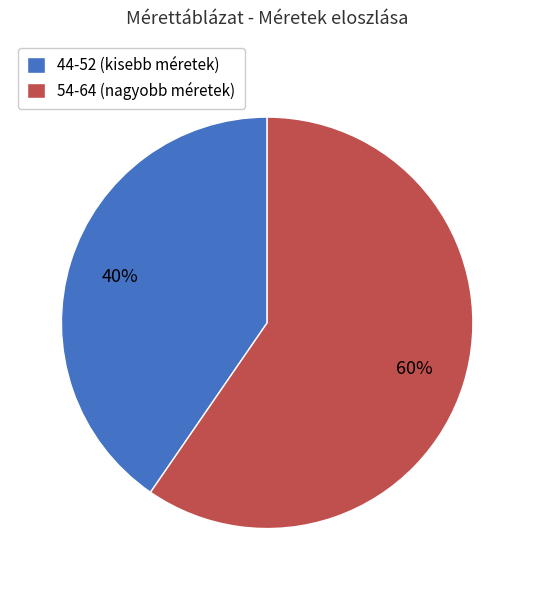

True or false: 54-64 (nagyobb méretek) accounts for 71% of the total.

False